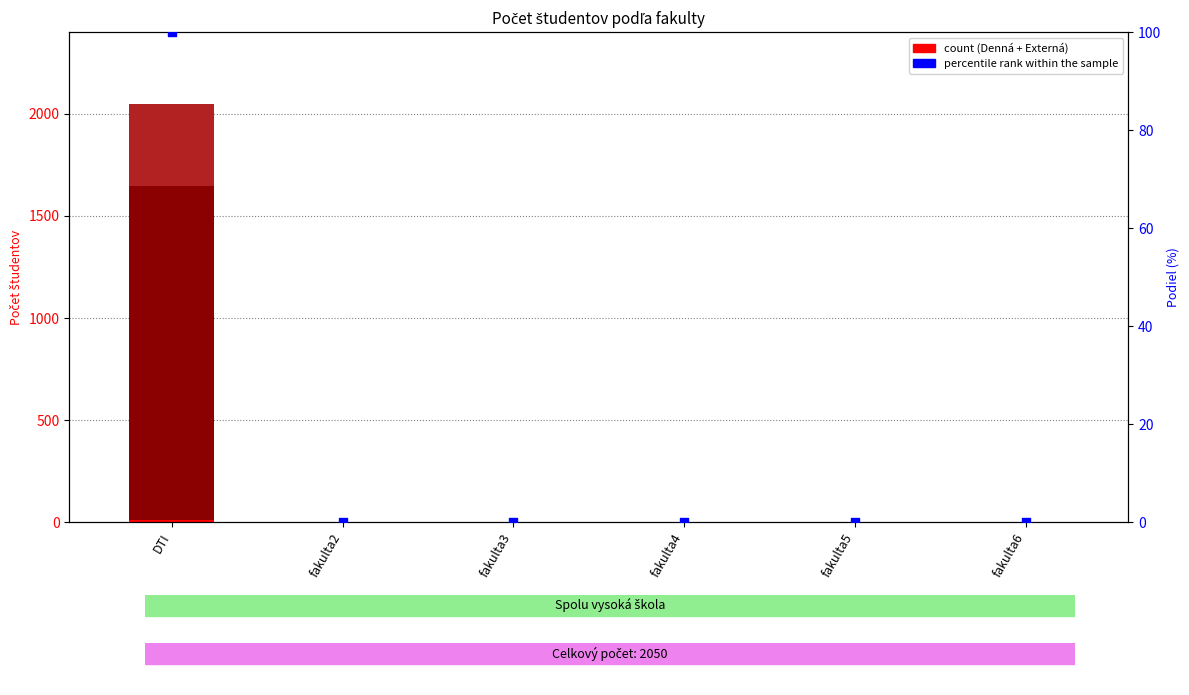

Which series contains the highest Y value?

Externá forma - občania SR